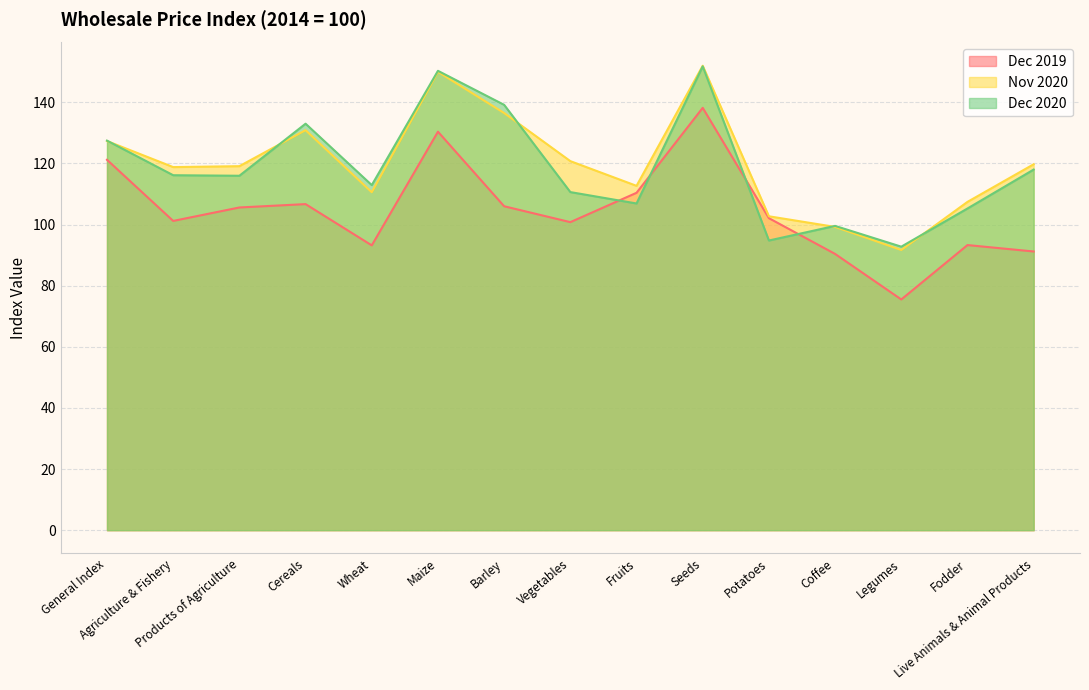

Which category has the lowest value in the Nov 2020 series?

Legumes